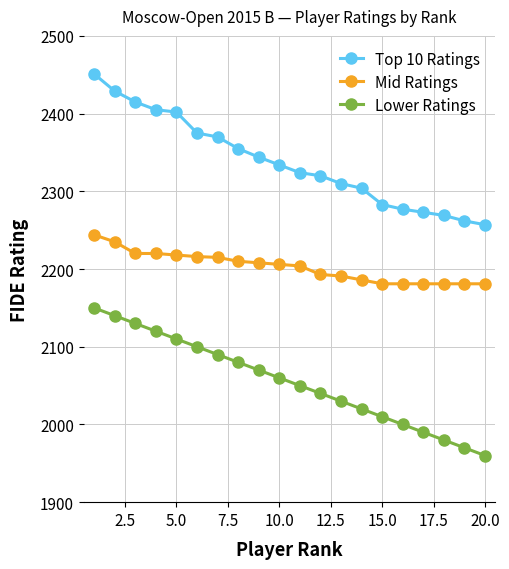

Is this an area chart (filled region under the line)?

No